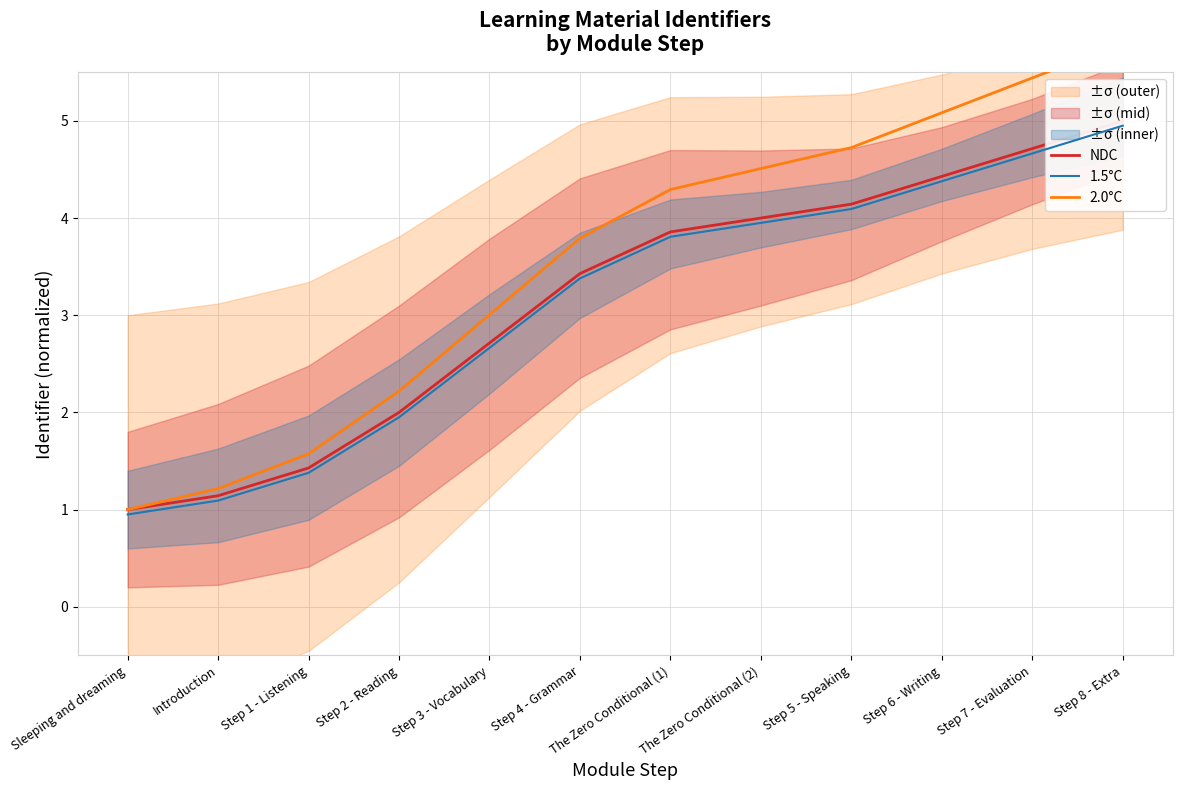

Rank the series at Step 3 - Vocabulary from highest to lowest value.

2.0°C, NDC, 1.5°C